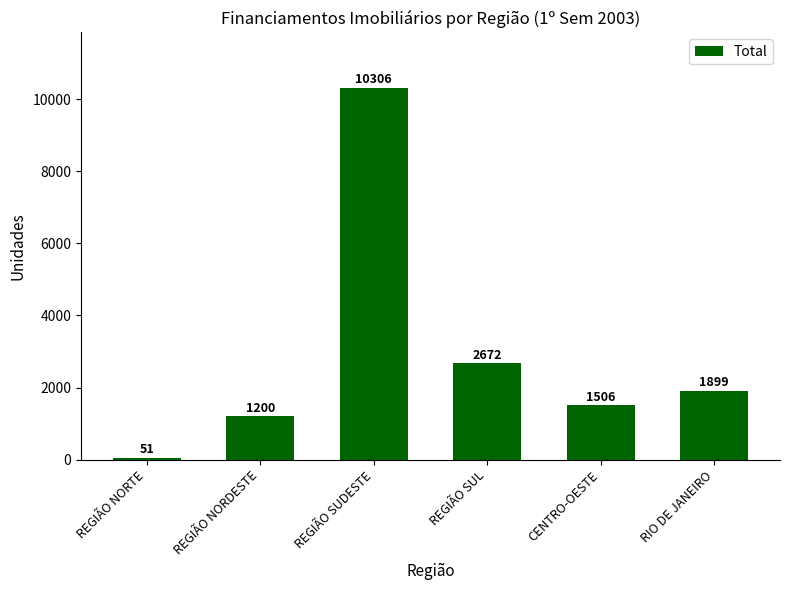

What is the label of the 1st bar from the right?

RIO DE JANEIRO